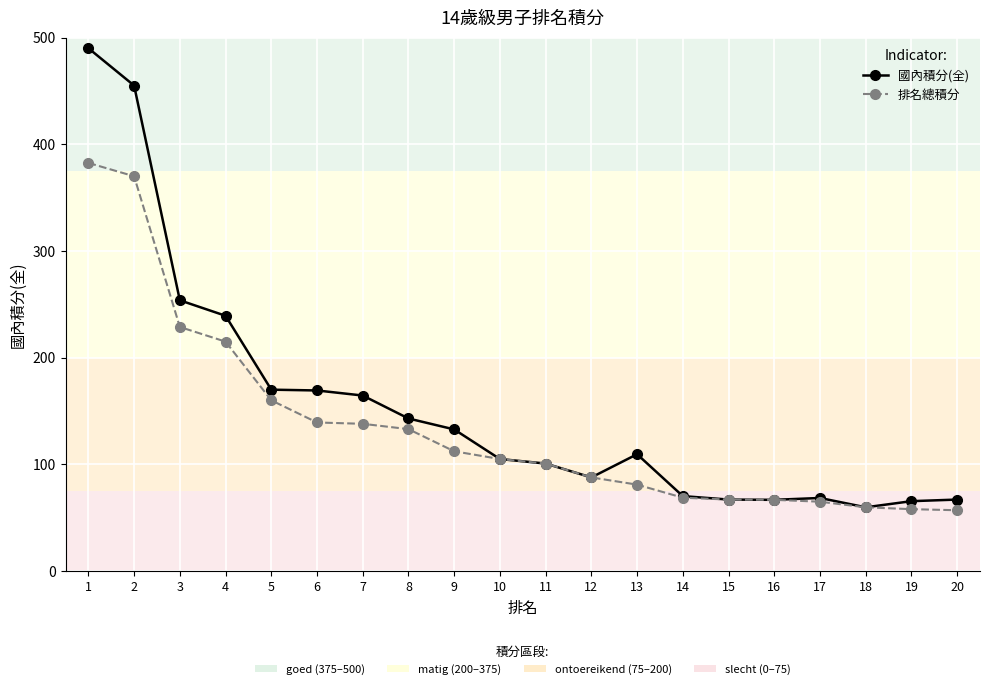

What is the greatest value displayed?

490.0